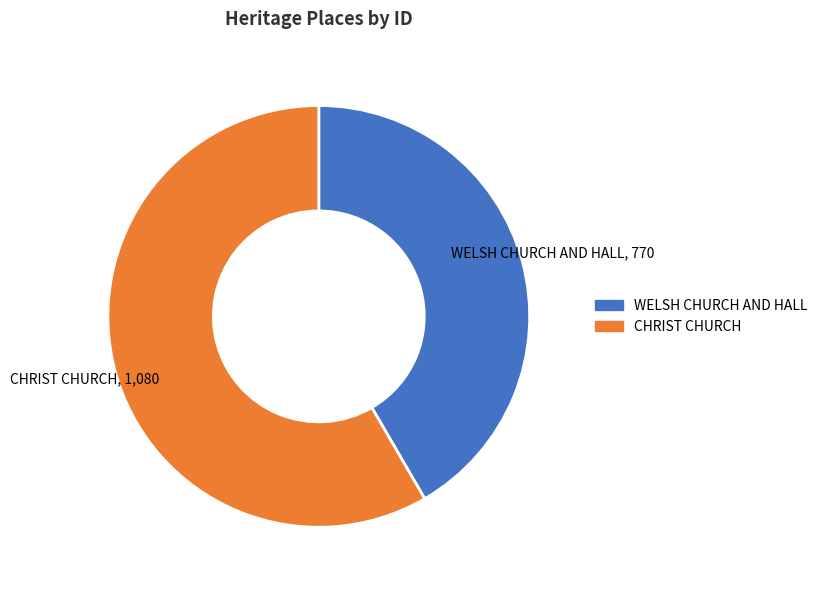

Is the sum of WELSH CHURCH AND HALL and CHRIST CHURCH greater than half?

Yes